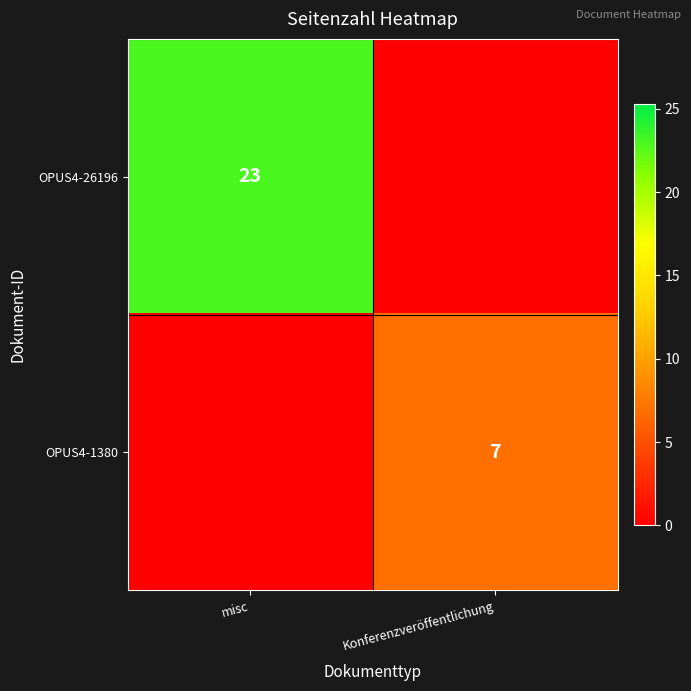

Is the value of OPUS4-1380 at Konferenzveröffentlichung greater than the value of OPUS4-26196 at misc?

No